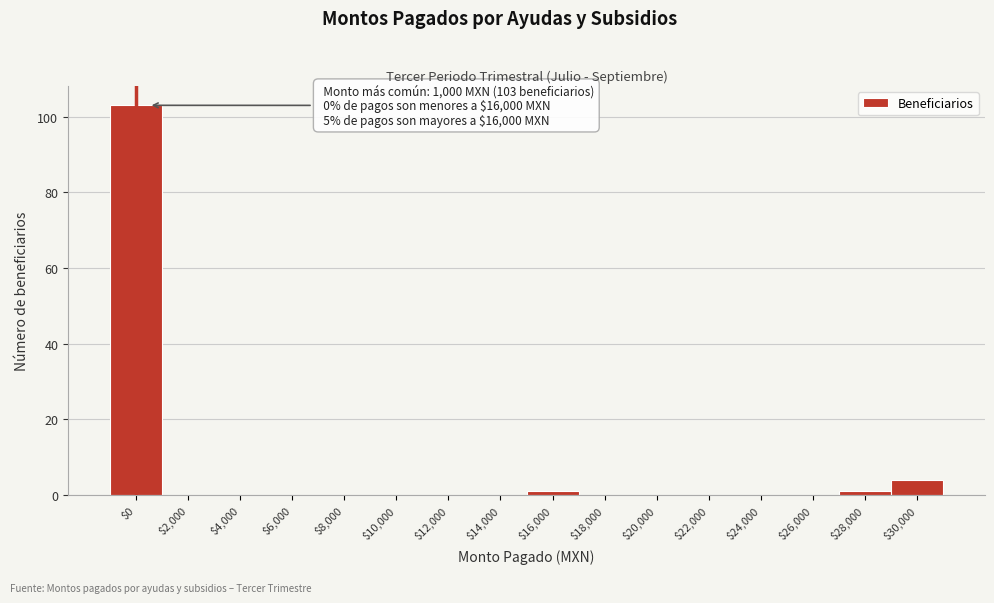

At which label is the value closest to 51?

$30,000